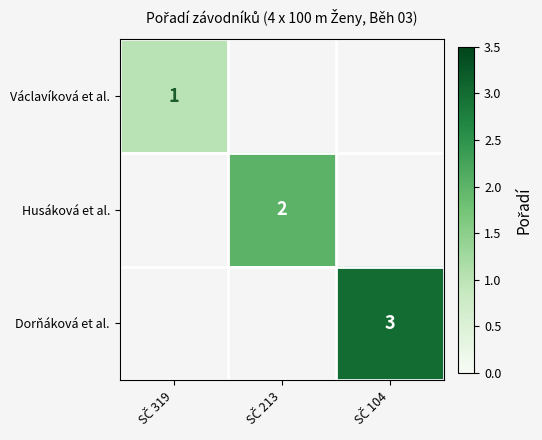

Between SČ 213 and SČ 104, which is larger?

SČ 104